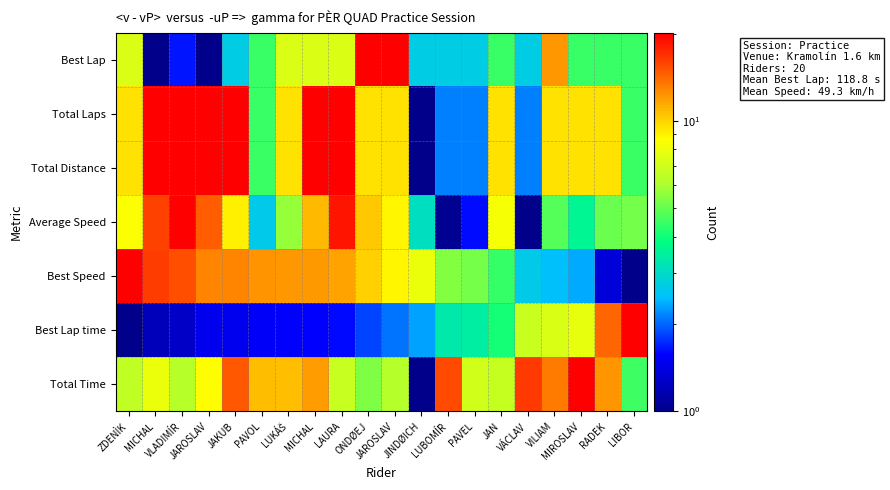

Rank the series at MICHAL from highest to lowest value.

Total Distance, Total Laps, Best Speed, Average Speed, Total Time, Best Lap time, Best Lap